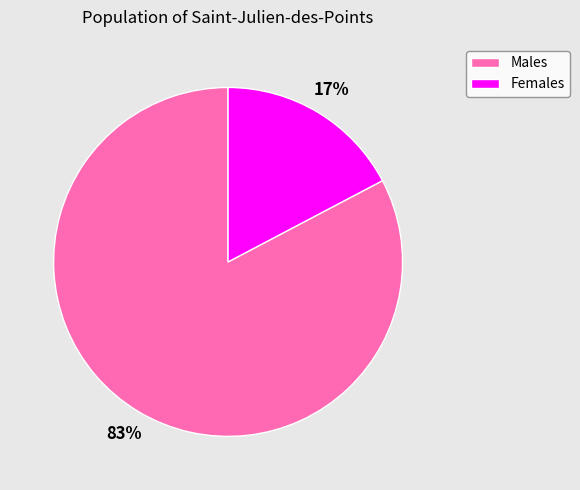

Does any single category account for the majority?

Yes